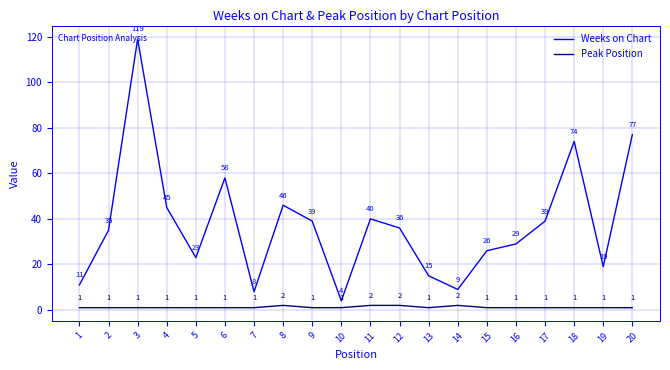

Reading left to right, list all the values displayed in this chart.

Weeks on Chart: 1=11	2=35	3=119	4=45	5=23	6=58	7=8	8=46	9=39	10=4	11=40	12=36	13=15	14=9	15=26	16=29	17=39	18=74	19=19	20=77
Peak Position: 1=1	2=1	3=1	4=1	5=1	6=1	7=1	8=2	9=1	10=1	11=2	12=2	13=1	14=2	15=1	16=1	17=1	18=1	19=1	20=1